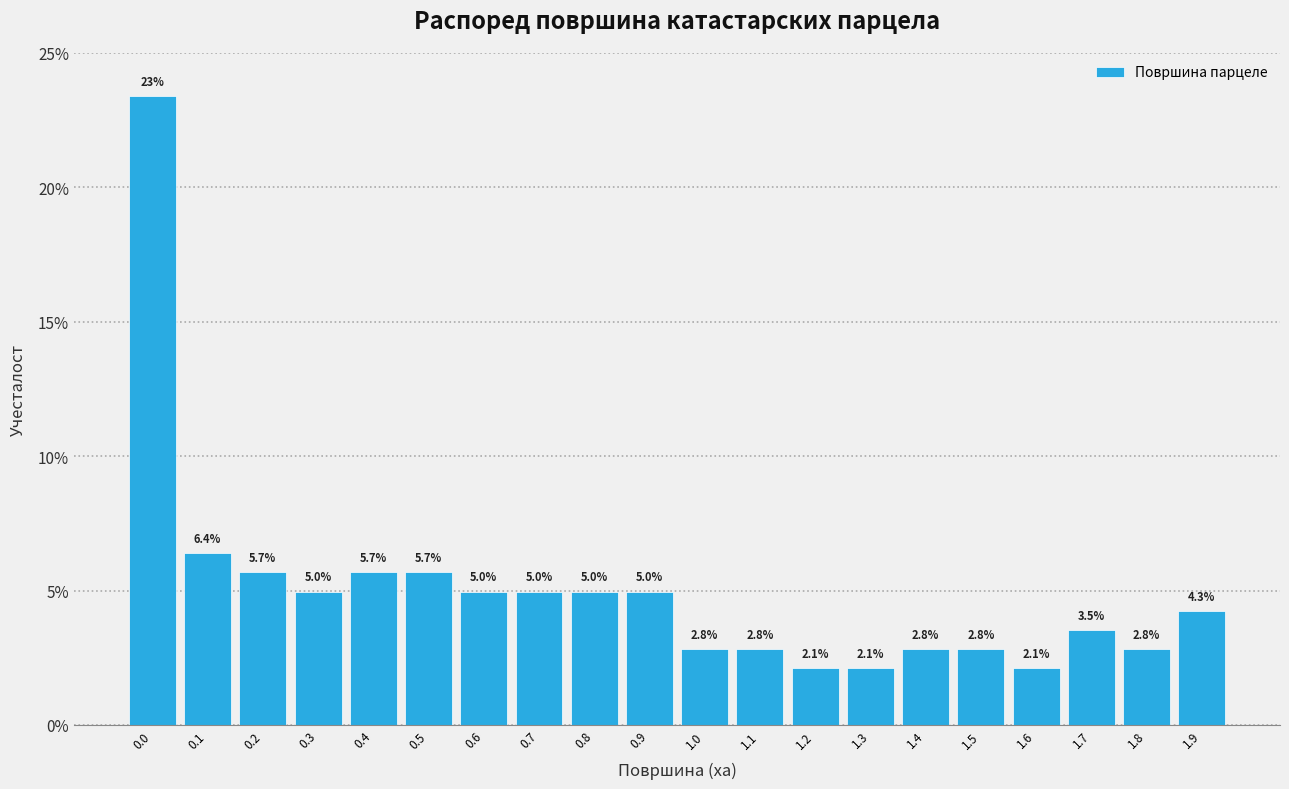

Reading right to left, what are all the values shown in this chart?

1.9=4.3	1.8=2.8	1.7=3.5	1.6=2.1	1.5=2.8	1.4=2.8	1.3=2.1	1.2=2.1	1.1=2.8	1.0=2.8	0.9=5.0	0.8=5.0	0.7=5.0	0.6=5.0	0.5=5.7	0.4=5.7	0.3=5.0	0.2=5.7	0.1=6.4	0.0=23.4